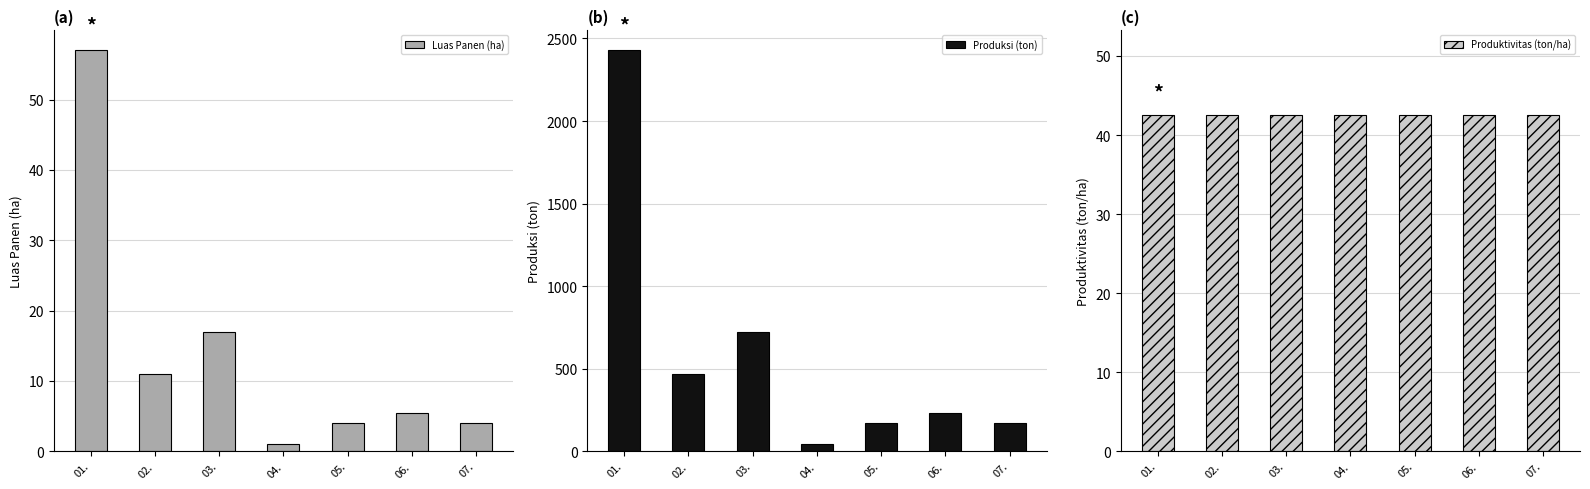

What is the difference between the Luas Panen (ha) values at 06. and 03.?

11.5